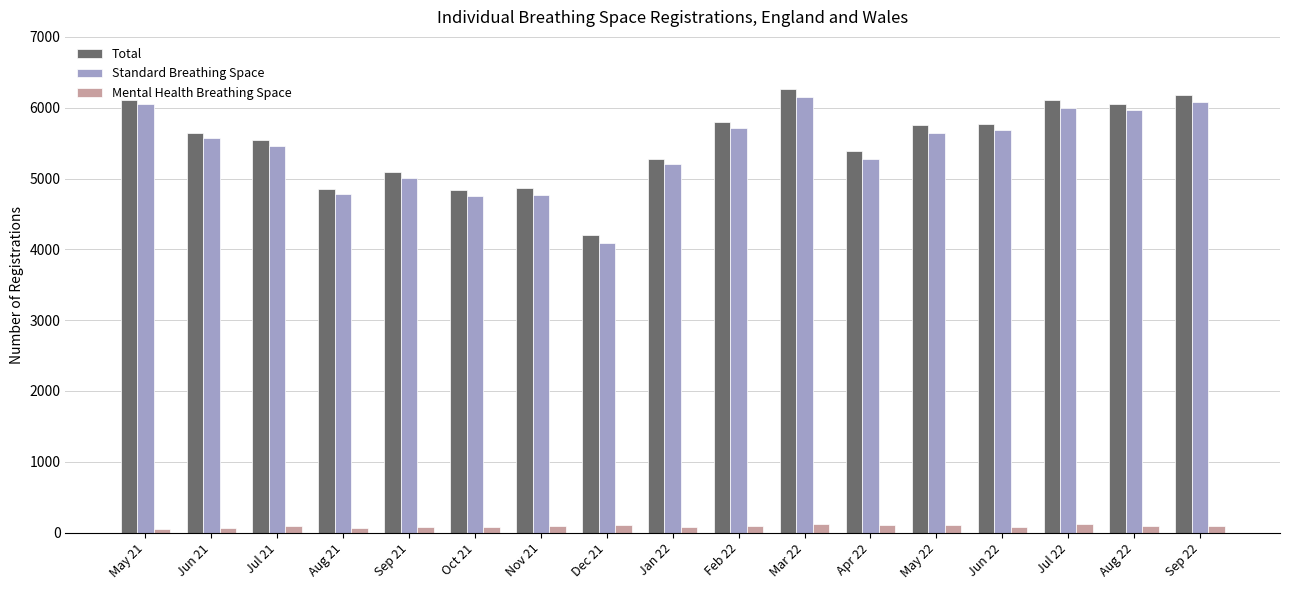

How many groups of bars are there?

17